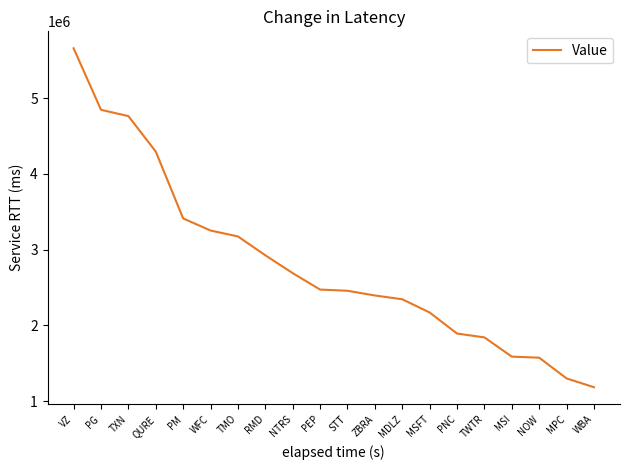

What is the ratio of the value at NOW to the value at PNC?

0.8